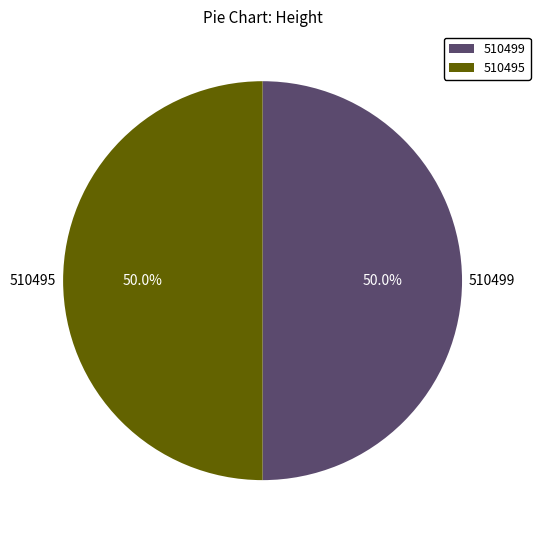

Approximately how many times larger is the value at 510495 compared to 510499?

1.0